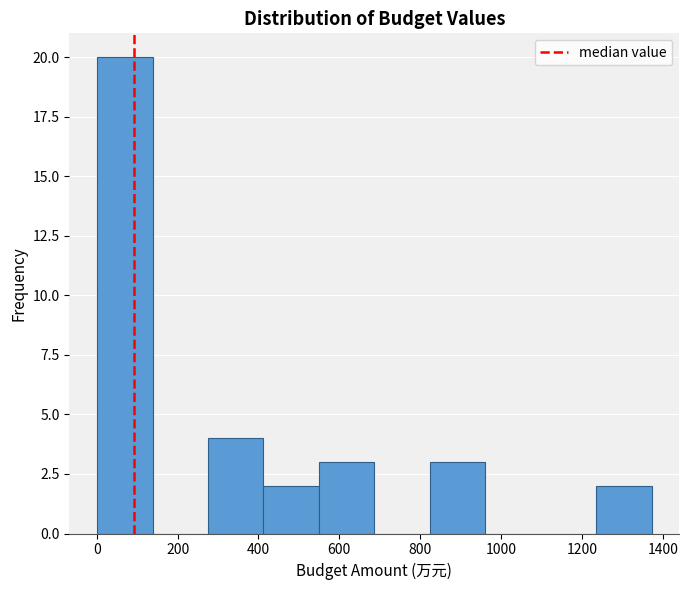

Reading left to right, transcribe this chart: for each bar, give the range it covers on the x-axis and its height. Neither the bar edges nor the heights are printed on the chart, so give them approximately, as read against the axes.

0 to 140: 20
140 to 280: 0
280 to 420: 4
420 to 540: 2
540 to 680: 3
680 to 820: 0
820 to 960: 3
960 to 1100: 0
1100 to 1240: 0
1240 to 1380: 2